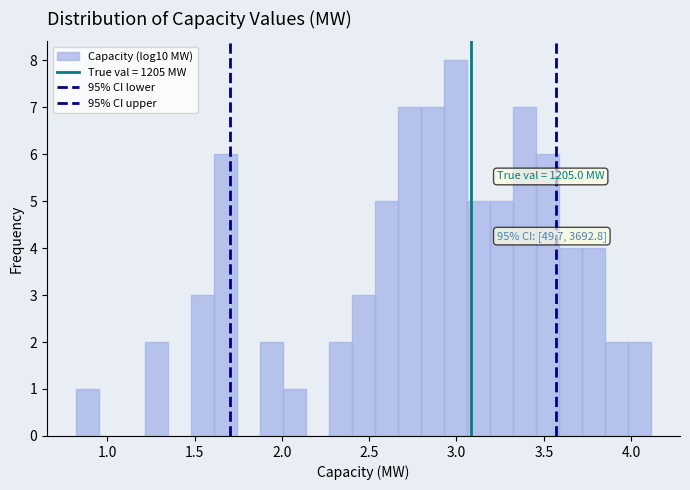

Read against the x-axis, roughly where is the centre of the tallest bar?

3.00